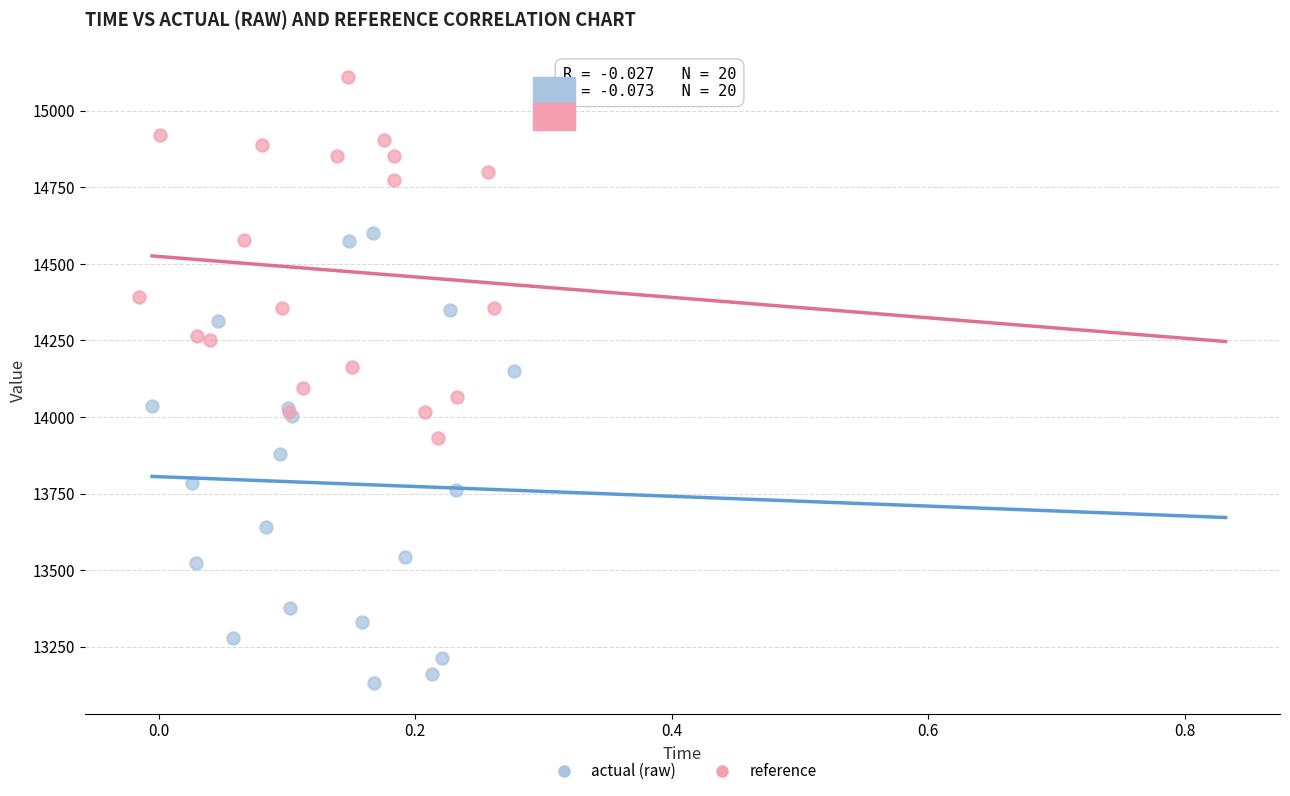

Which series has the largest Y range (max minus min)?

actual (raw)